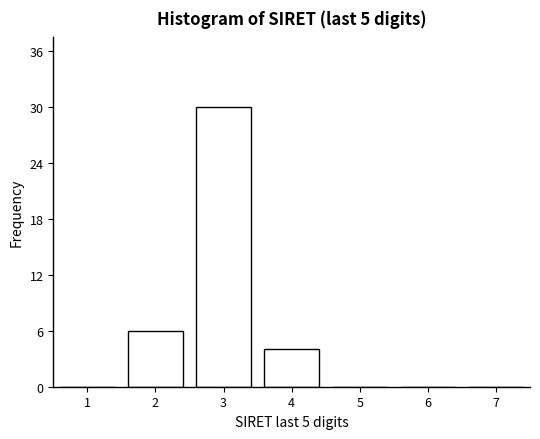

Reading left to right, what are all the values shown in this chart?

1=0	2=6	3=30	4=4	5=0	6=0	7=0